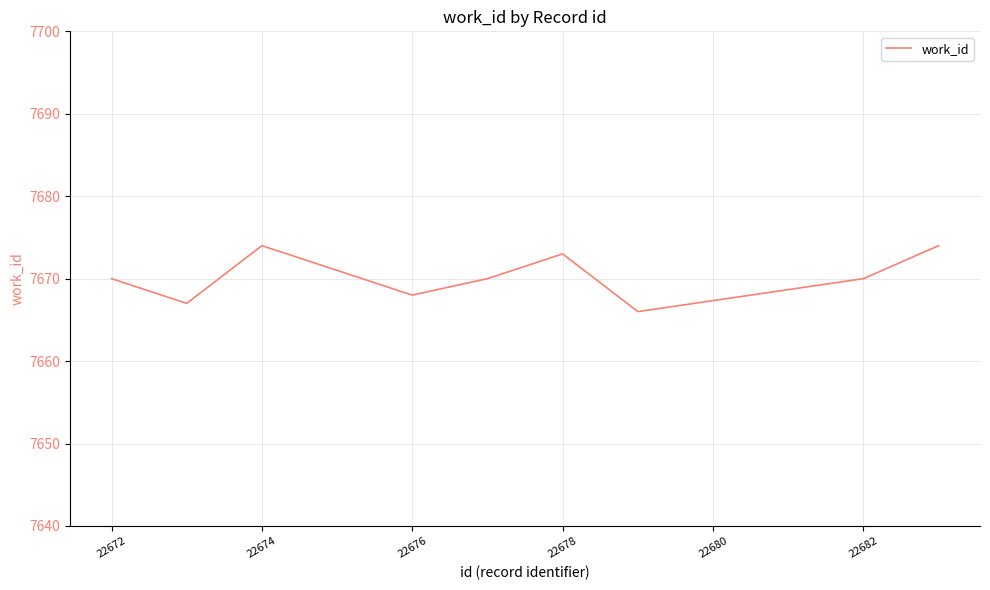

What is the difference between the maximum and minimum values?

8